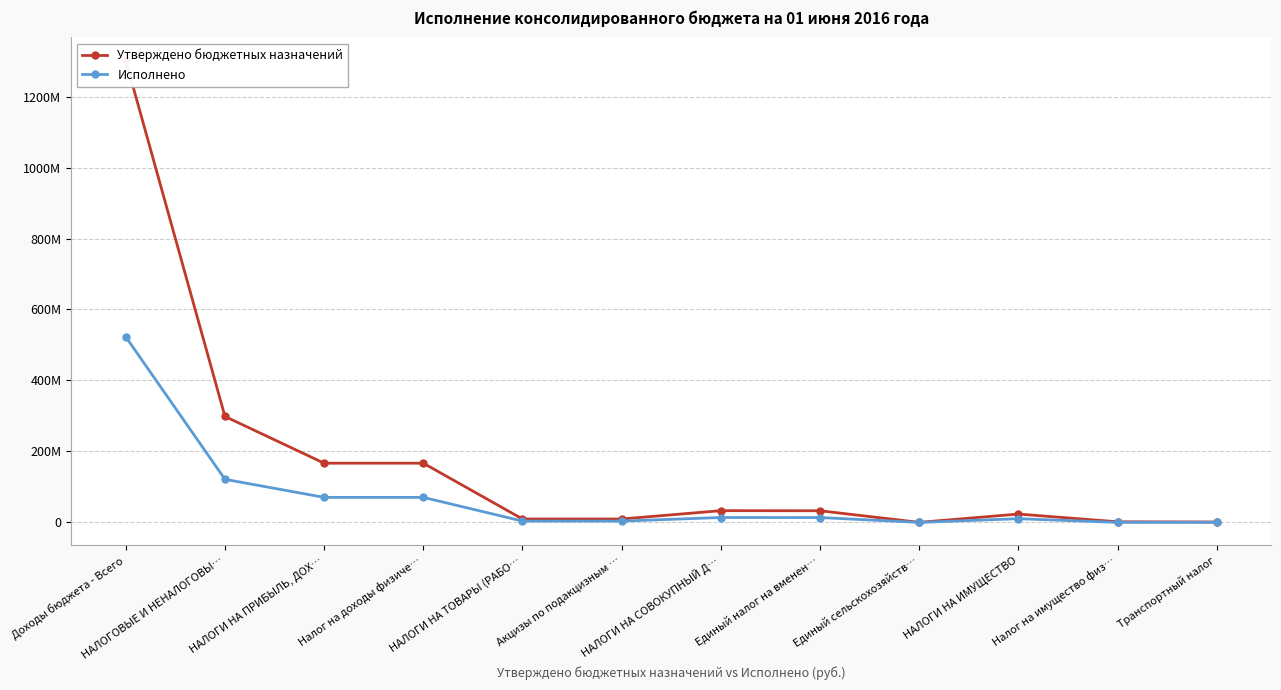

List the series in order of their overall mean, lowest first.

Исполнено, Утверждено бюджетных назначений